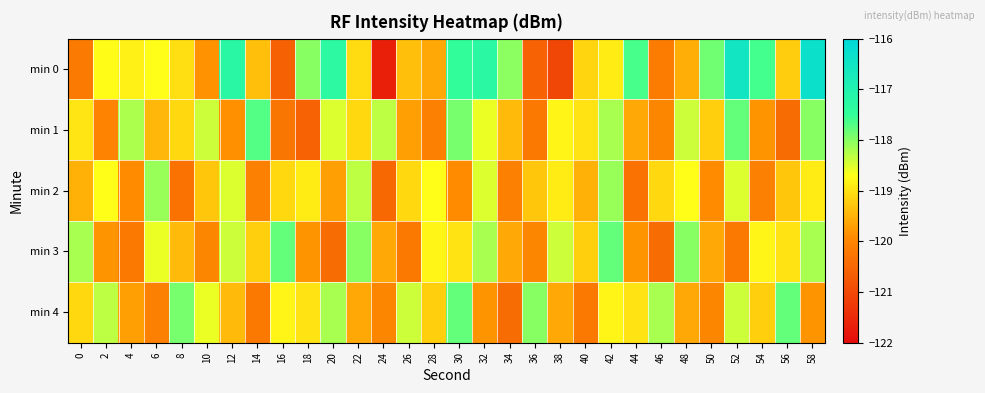

Reading left to right, what are all the values shown in this chart?

min 0: 0=-120.2	2=-118.7	4=-118.8	6=-118.7	8=-119.0	10=-119.8	12=-117.2	14=-119.4	16=-120.6	18=-118.0	20=-117.3	22=-119.1	24=-121.7	26=-119.4	28=-119.6	30=-117.5	32=-117.3	34=-118.0	36=-120.6	38=-121.0	40=-119.1	42=-118.9	44=-117.6	46=-120.2	48=-119.5	50=-117.9	52=-116.5	54=-117.6	56=-119.2	58=-116.3
min 1: 0=-119.0	2=-120.0	4=-118.2	6=-119.4	8=-119.1	10=-118.4	12=-119.9	14=-117.7	16=-120.3	18=-120.6	20=-118.5	22=-119.1	24=-118.3	26=-119.7	28=-120.1	30=-117.9	32=-118.6	34=-119.4	36=-120.2	38=-118.8	40=-119.0	42=-118.2	44=-119.6	46=-120.0	48=-118.4	50=-119.2	52=-117.8	54=-119.8	56=-120.4	58=-118.0
min 2: 0=-119.5	2=-118.7	4=-119.9	6=-118.1	8=-120.3	10=-119.3	12=-118.5	14=-120.1	16=-119.1	18=-118.9	20=-119.7	22=-118.3	24=-120.5	26=-119.1	28=-118.7	30=-119.9	32=-118.5	34=-120.1	36=-119.3	38=-118.9	40=-119.5	42=-118.1	44=-120.3	46=-119.1	48=-118.7	50=-119.9	52=-118.5	54=-120.1	56=-119.3	58=-118.9
min 3: 0=-118.2	2=-119.8	4=-120.2	6=-118.6	8=-119.4	10=-120.0	12=-118.4	14=-119.2	16=-117.8	18=-119.8	20=-120.4	22=-118.0	24=-119.6	26=-120.2	28=-118.8	30=-119.0	32=-118.2	34=-119.6	36=-120.0	38=-118.4	40=-119.2	42=-117.8	44=-119.8	46=-120.4	48=-118.0	50=-119.6	52=-120.2	54=-118.8	56=-119.0	58=-118.2
min 4: 0=-119.1	2=-118.3	4=-119.7	6=-120.1	8=-117.9	10=-118.6	12=-119.4	14=-120.2	16=-118.8	18=-119.0	20=-118.2	22=-119.6	24=-120.0	26=-118.4	28=-119.2	30=-117.8	32=-119.8	34=-120.4	36=-118.0	38=-119.6	40=-120.2	42=-118.8	44=-119.0	46=-118.2	48=-119.6	50=-120.0	52=-118.4	54=-119.2	56=-117.8	58=-119.8